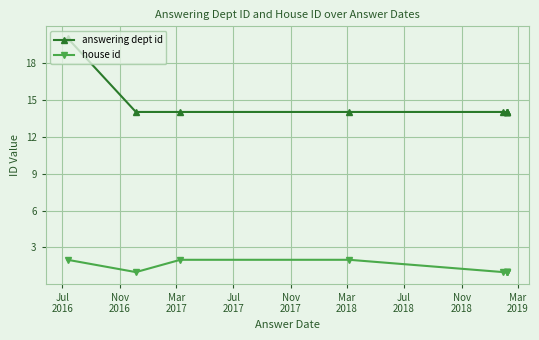

The house id series shows 2 at Jul
2017. True or false?

True